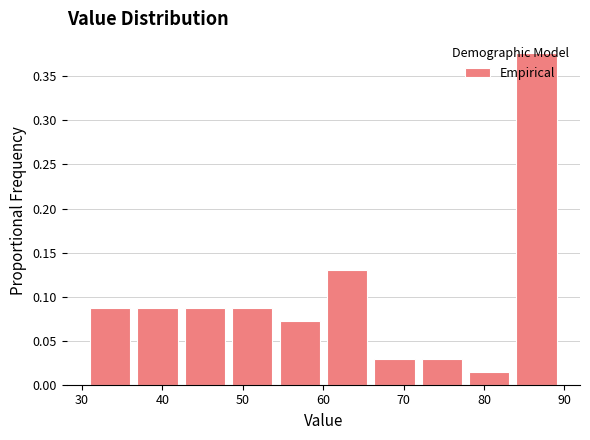

Over which range of the x-axis is the bar tallest?

84 to 89